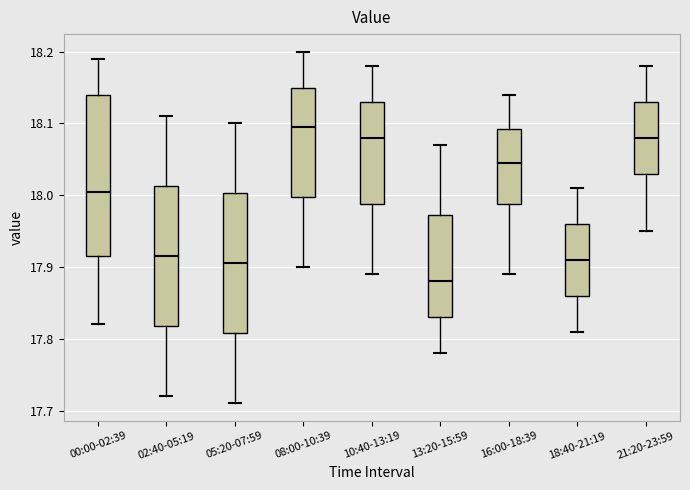

Which box's median line is the lowest?

13:20-15:59